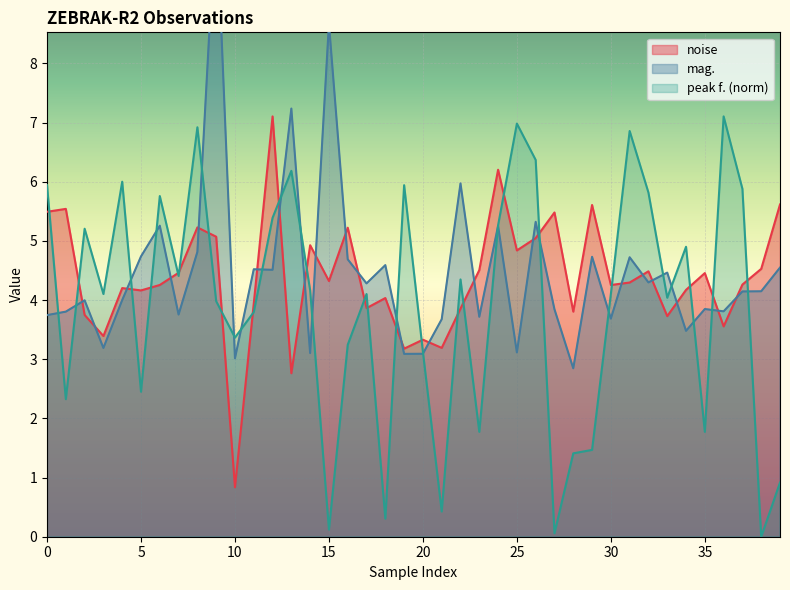

What is the highest value of the peak f. (norm) series?

7.1